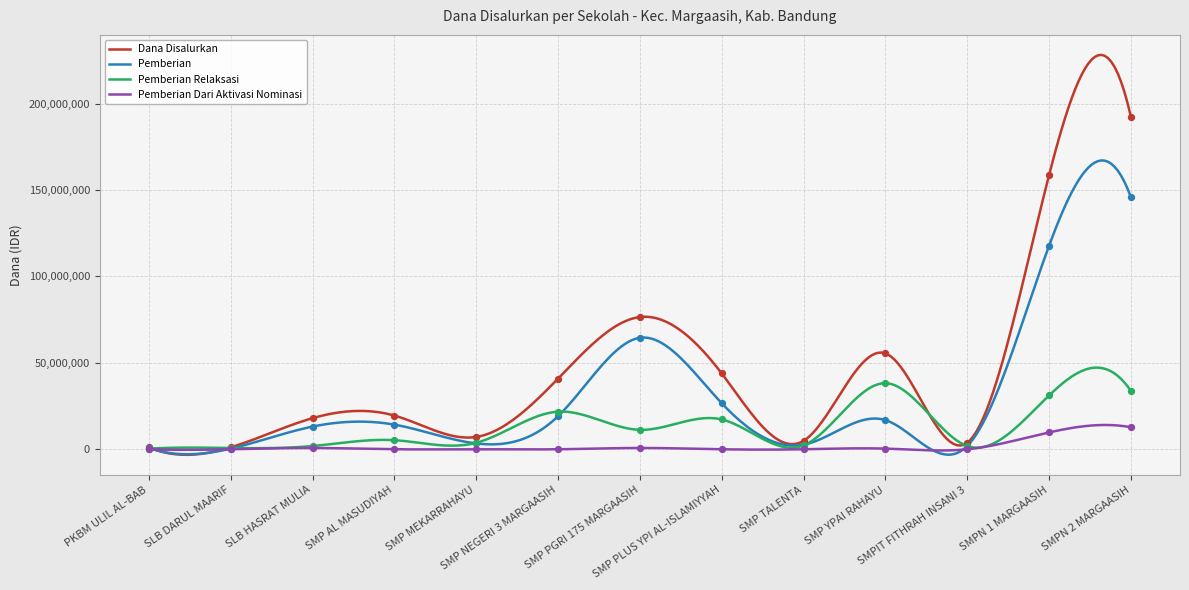

At how many categories does at least one series exceed 161720761?

1